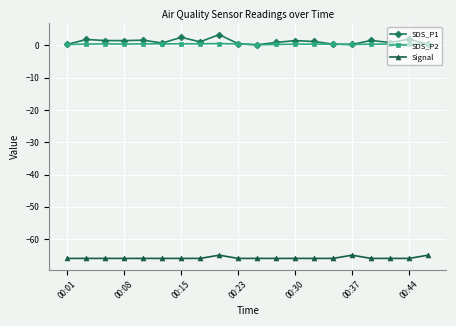

How many categories are shown in the chart?

20